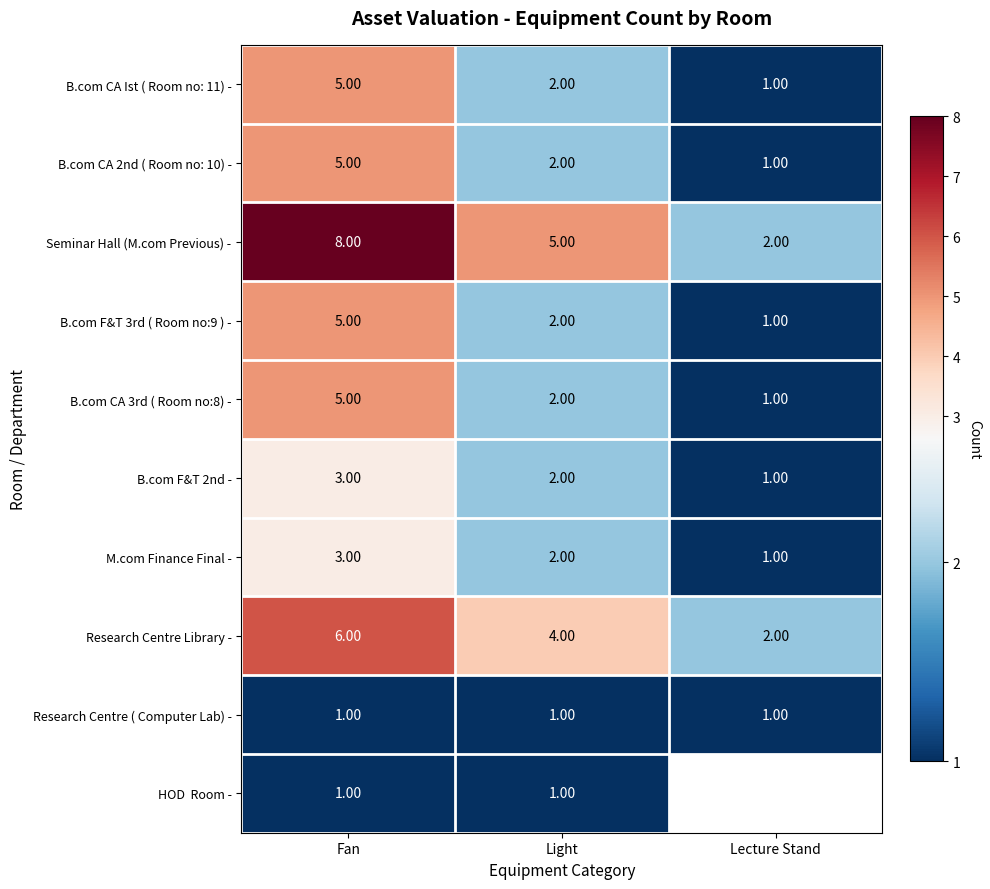

Is the value of Research Centre ( Computer Lab) - at Light greater than the value of Research Centre Library - at Fan?

No